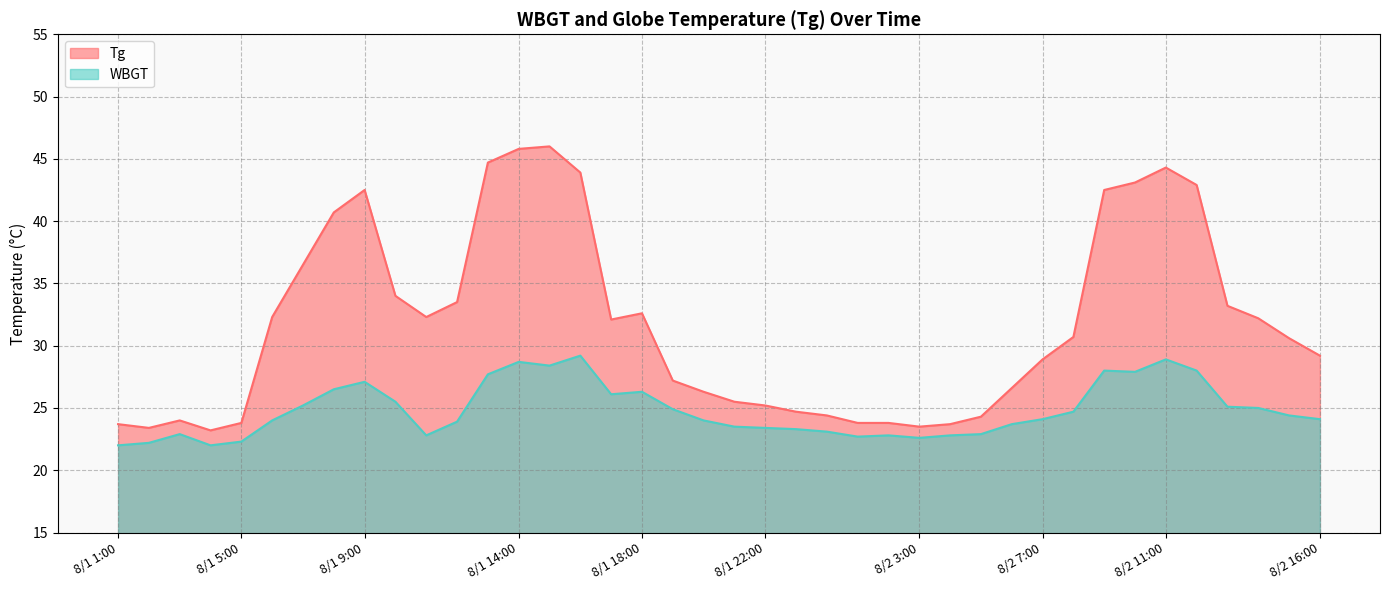

Where is Tg nearest to the value 34?

8/1 10:00